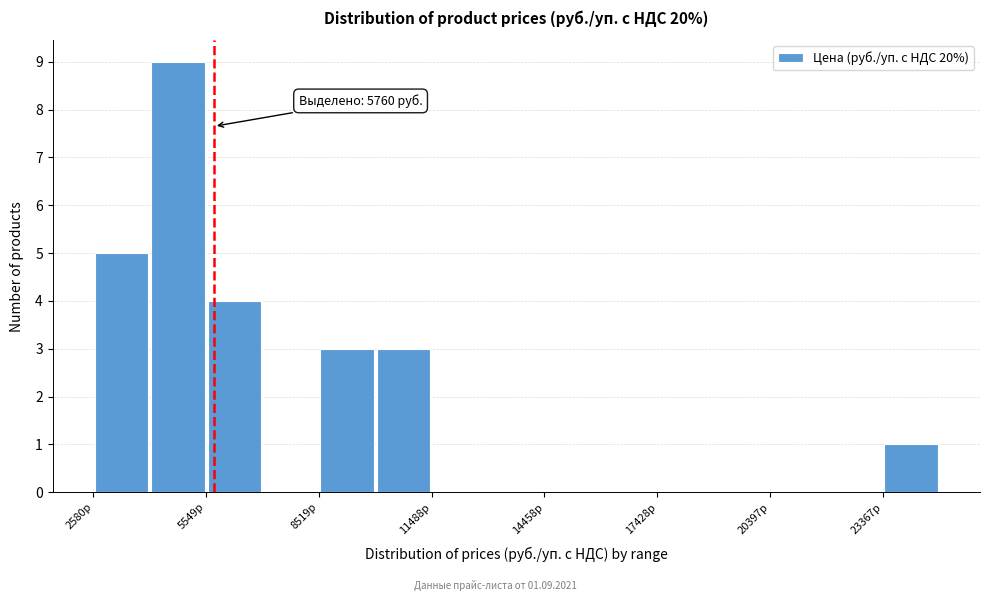

Read against the x-axis, roughly where is the centre of the tallest bar?

5000